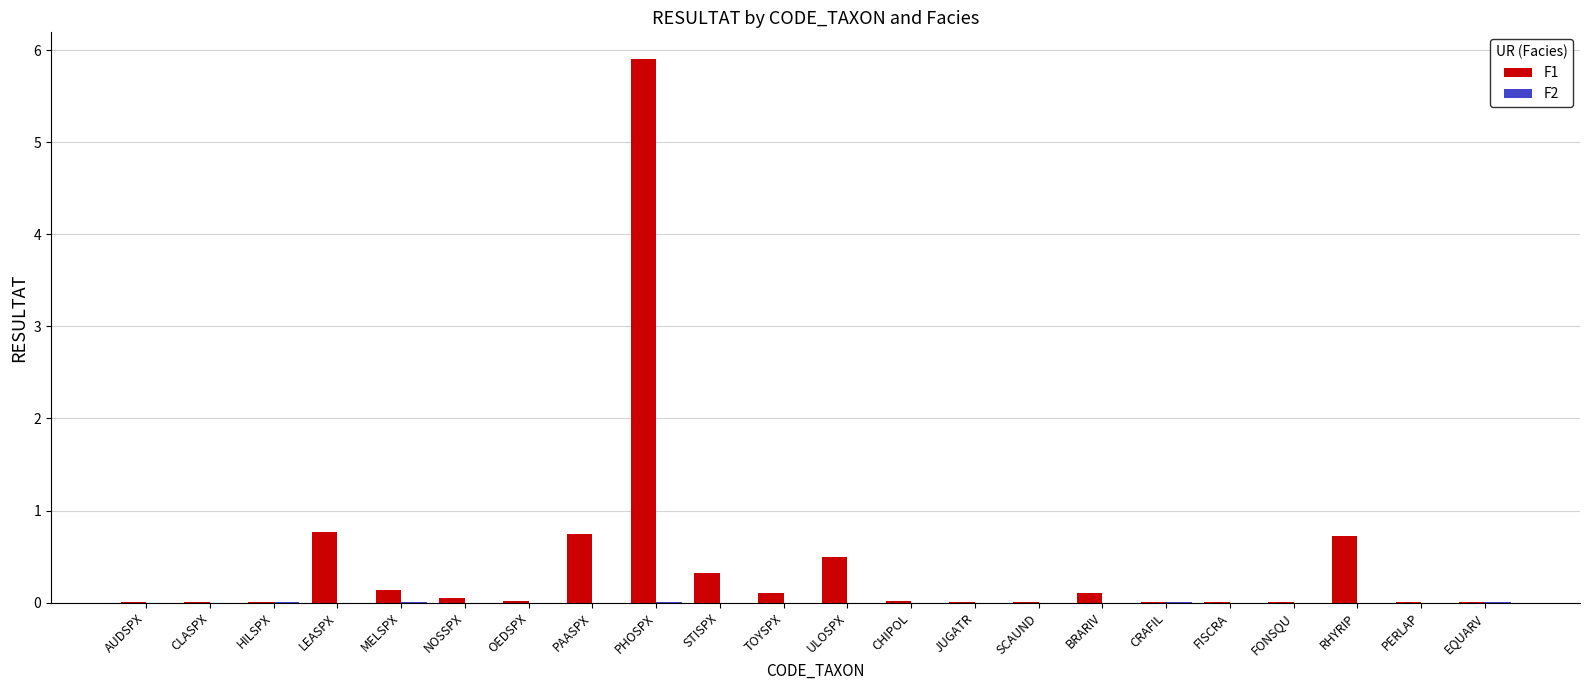

Which category has the highest value in the F1 series?

PHOSPX